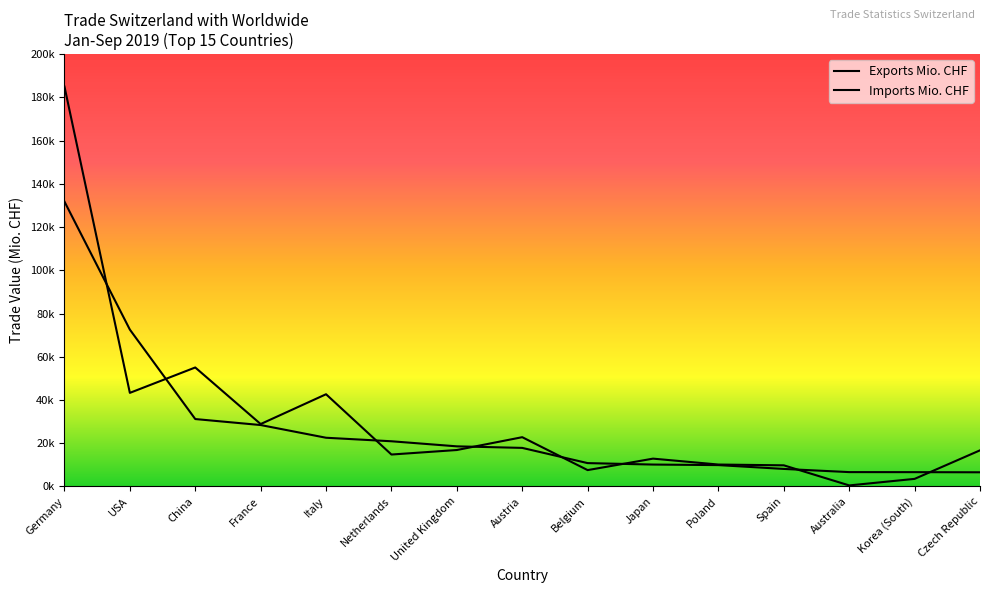

Does the chart display data point markers on the line(s)?

No